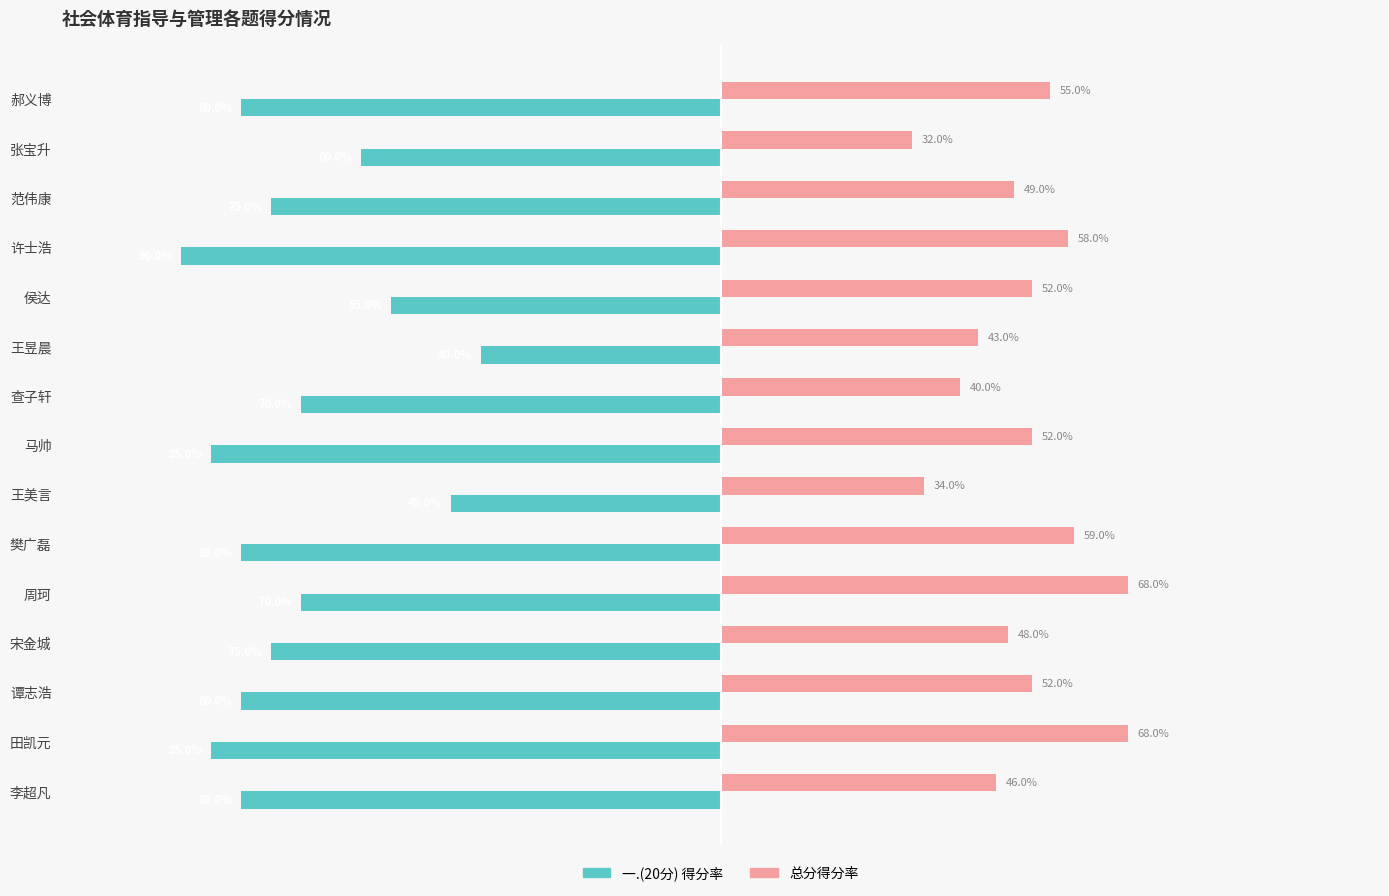

At which category is the sum across all series the highest?

王昱晨